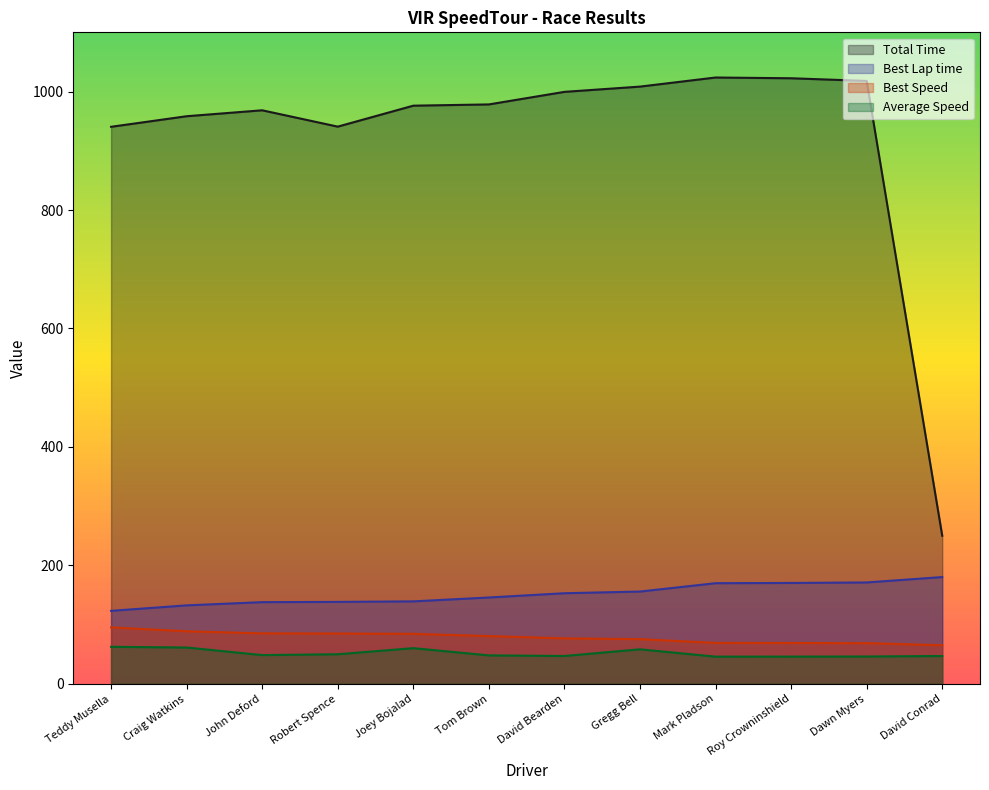

Read the Total Time value at Robert Spence.

940.8